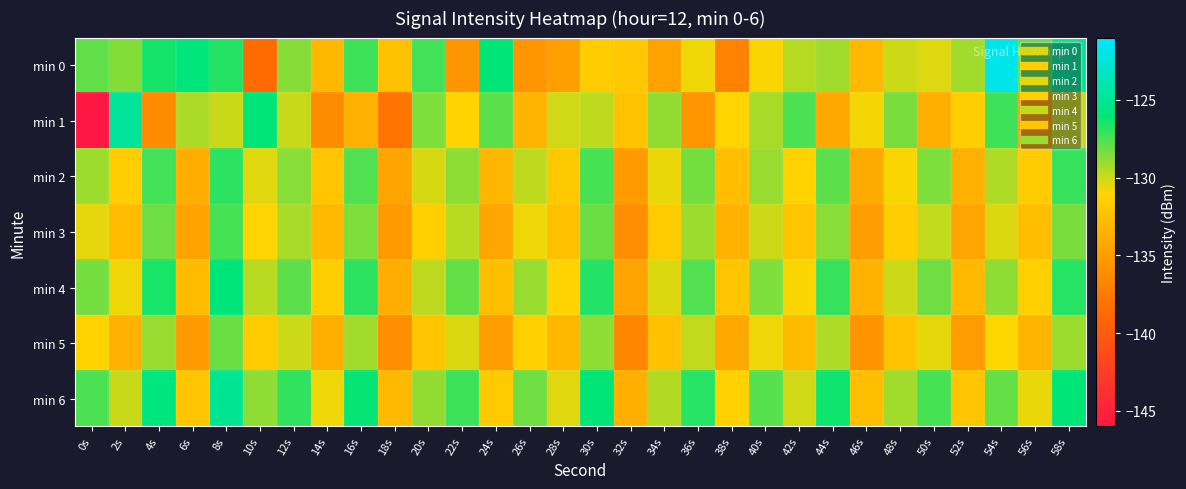

Count the number of categories in the chart.

30